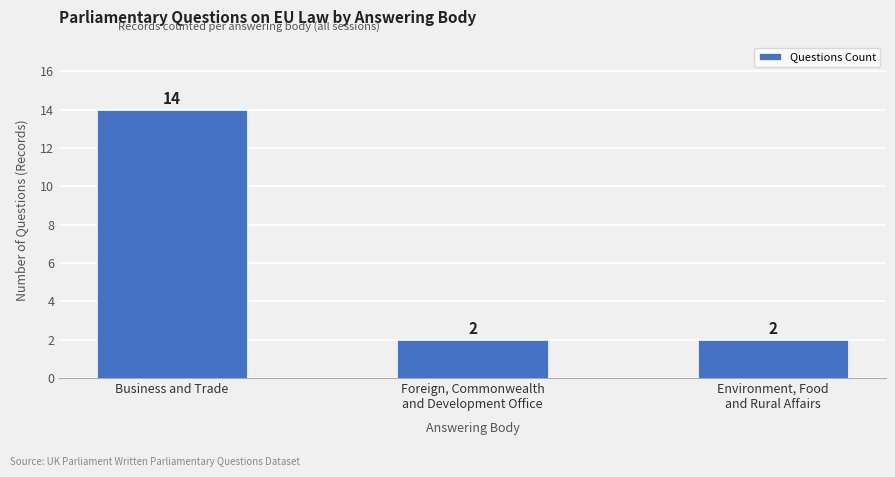

Is it true that the value at Foreign, Commonwealth
and Development Office is 2?

True